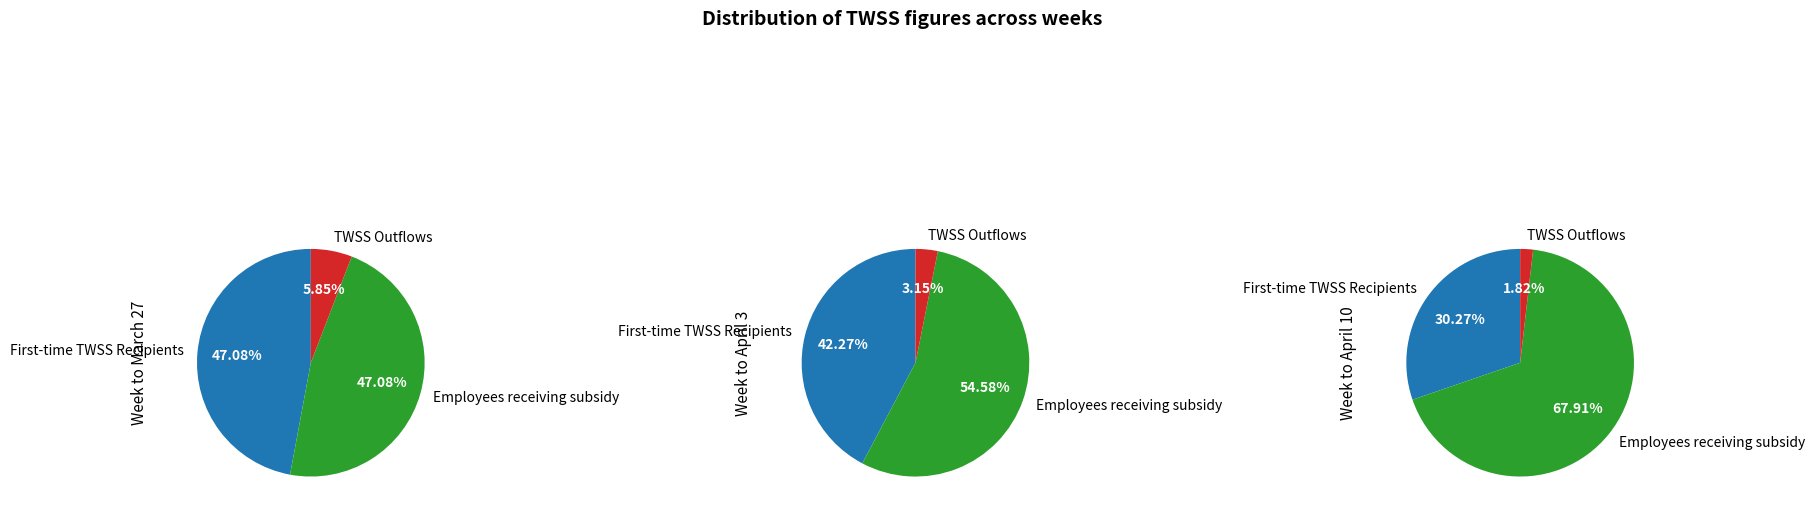

To the nearest percent, what is the difference between the Employees receiving subsidy in each week and TWSS Outflows slice percentages?

51%